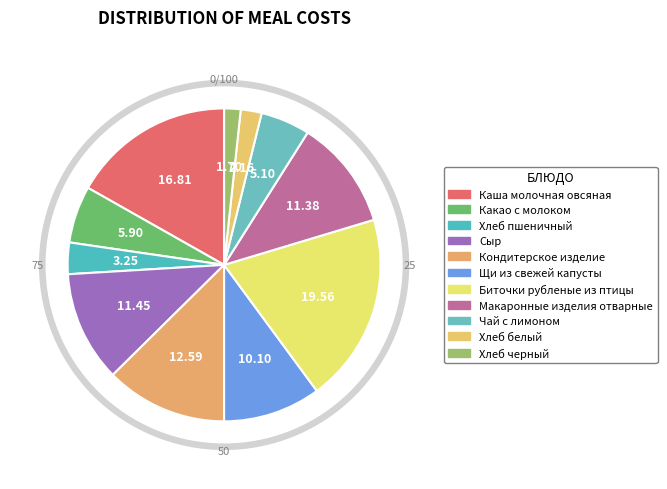

Is it true that Какао с молоком is 11% of the pie?

False